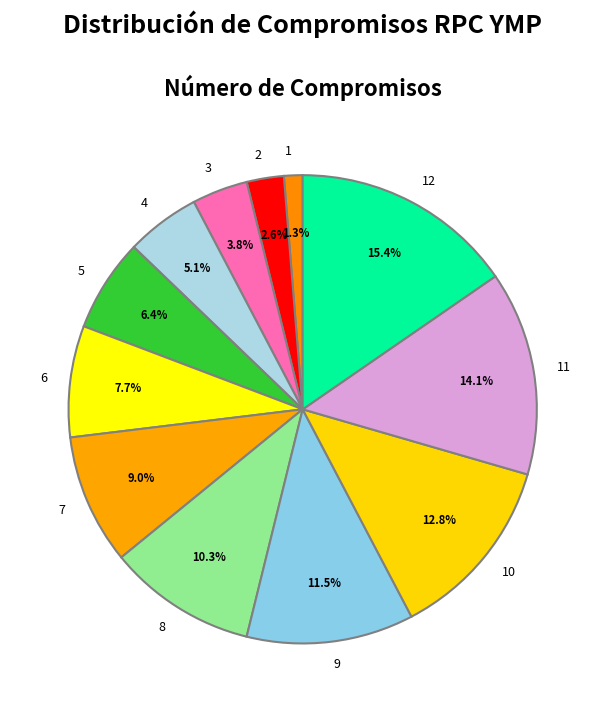

True or false: 5 accounts for 1% of the total.

False